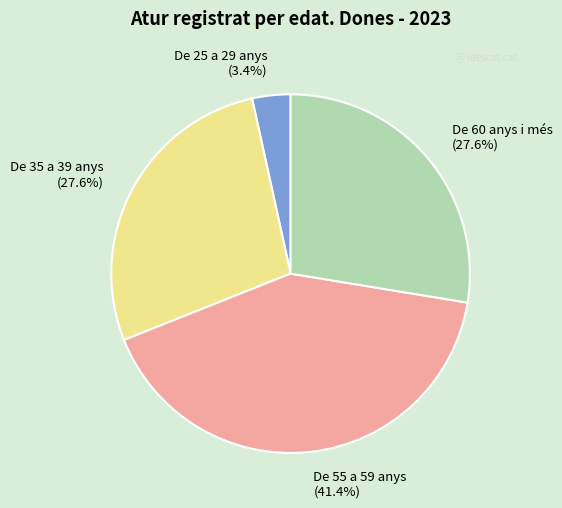

To the nearest percent, what is the combined percentage of De 35 a 39 anys and De 25 a 29 anys?

31%